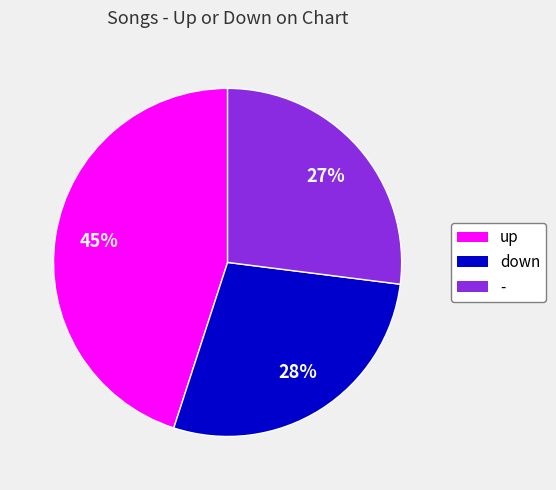

Does down account for over 50% of the chart?

No